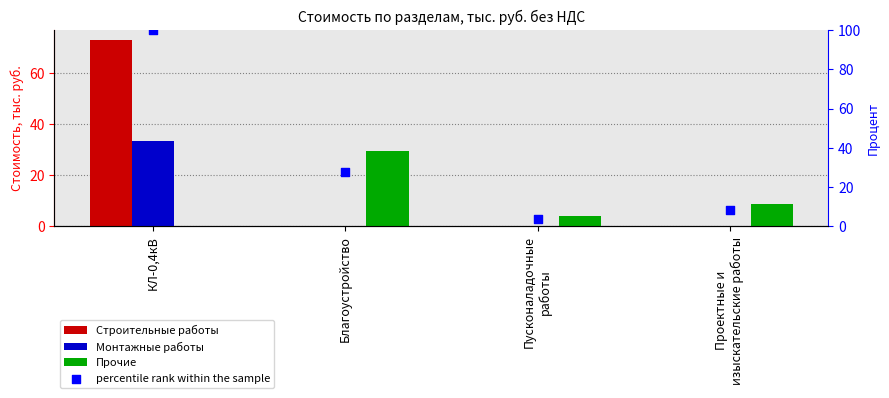

At which category is the sum across all series the highest?

КЛ-0,4кВ